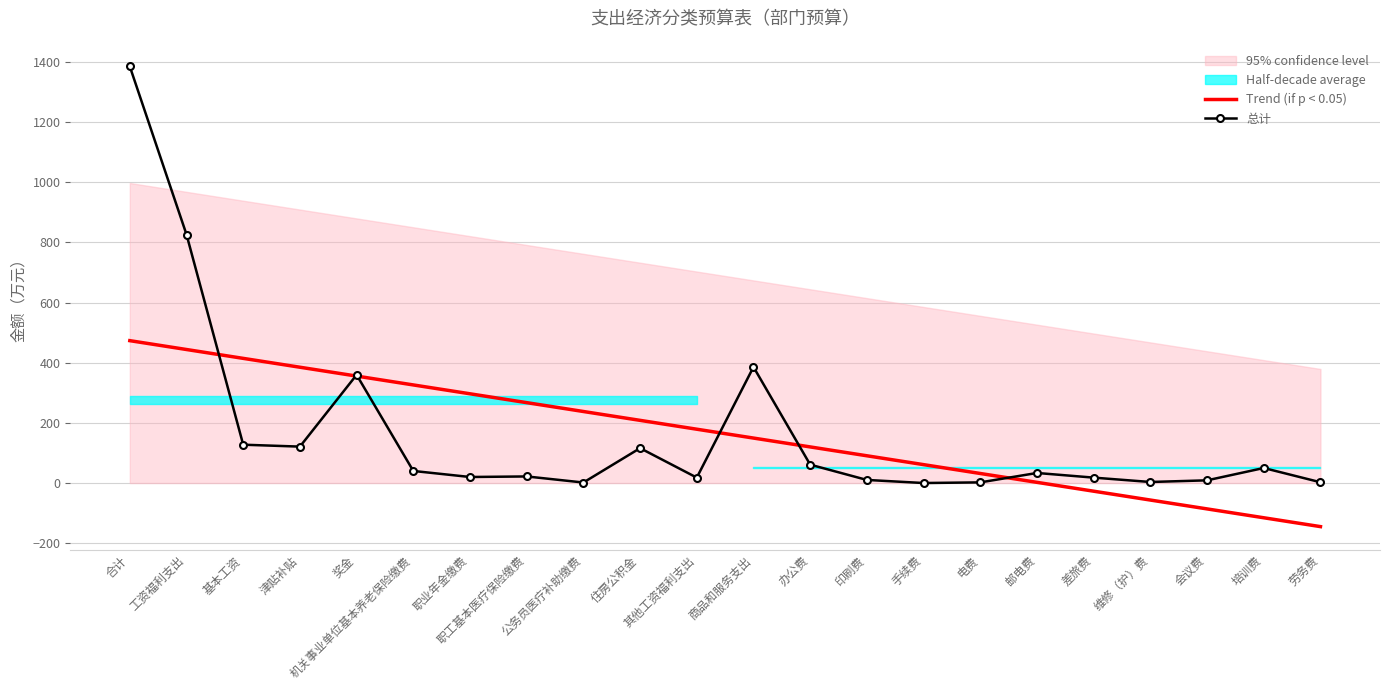

Rank the series by their maximum value, from lowest to highest.

Trend (if p < 0.05), 总计